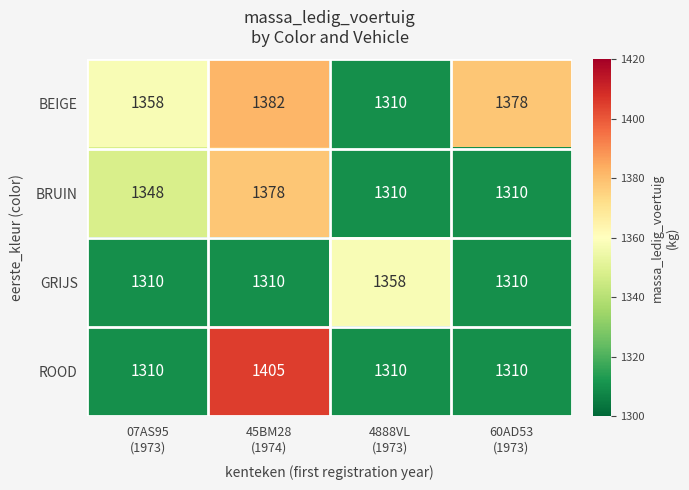

What is the average value of the GRIJS series?

1322